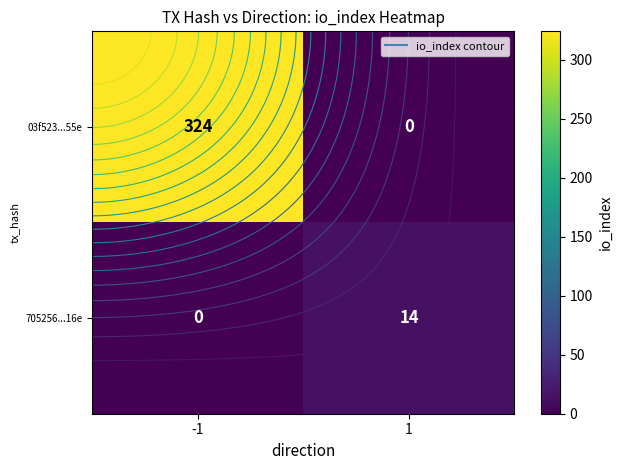

True or false: 705256...16e has a value of 7 at -1.

False